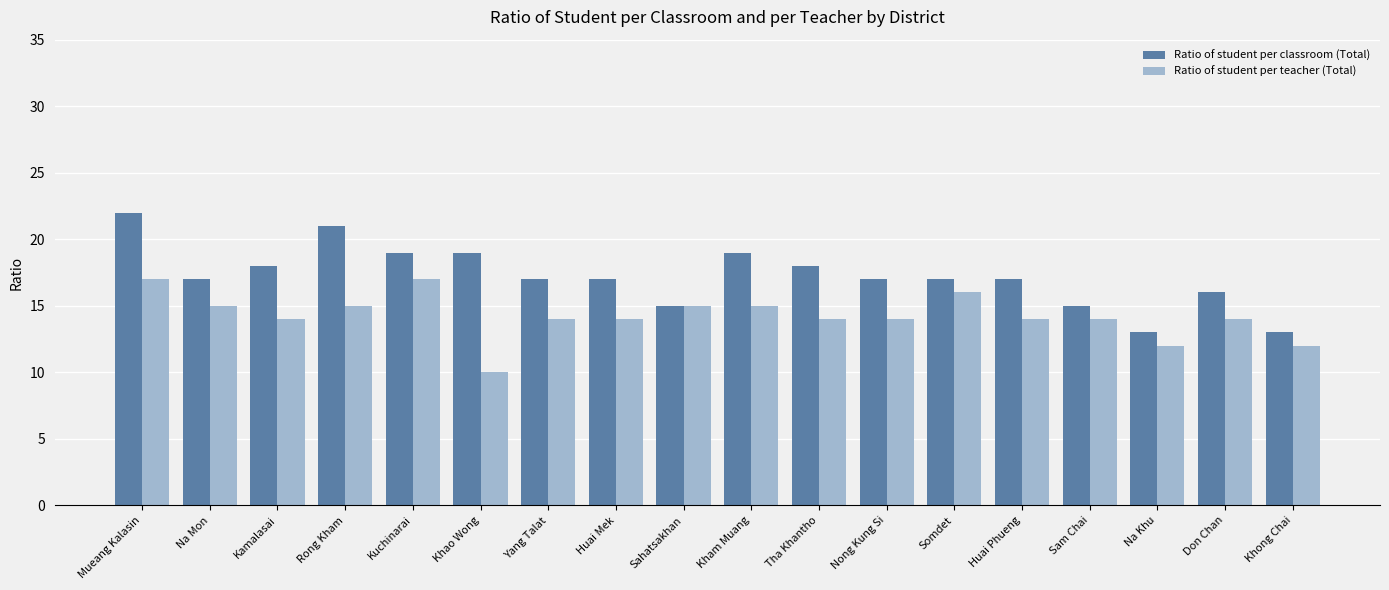

How many bars are there in each group?

2